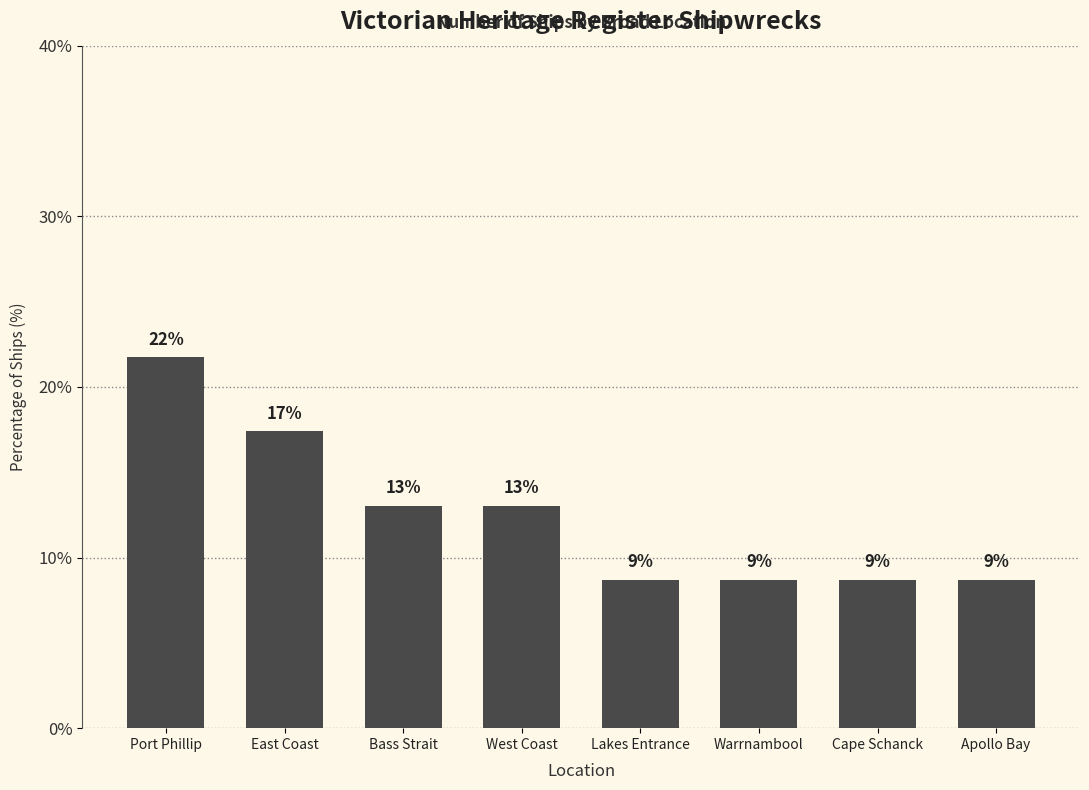

How many bars are there in total?

8